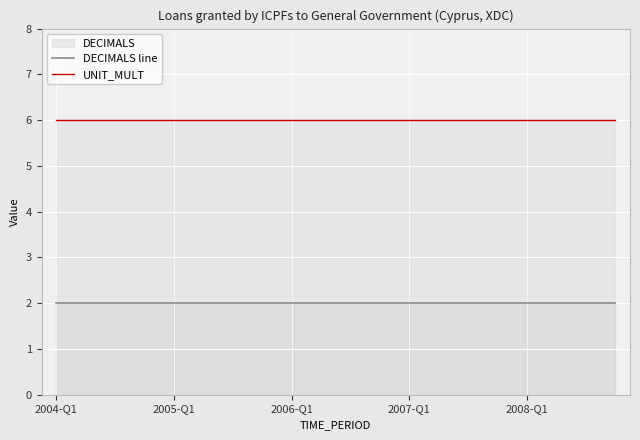

Rank the series at 2005-Q1 from highest to lowest value.

UNIT_MULT, DECIMALS line